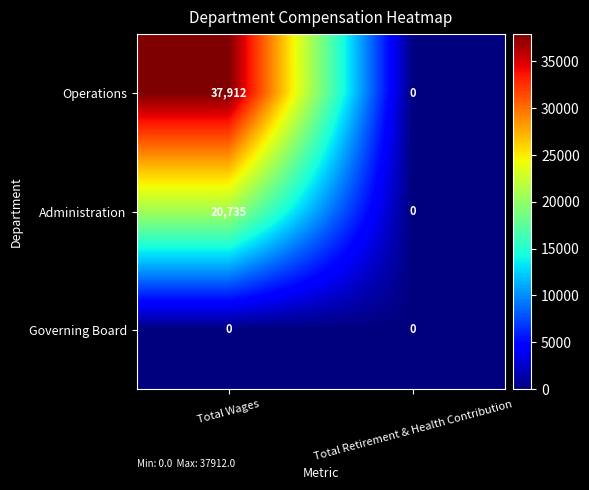

Rank the series by their average value, from lowest to highest.

Governing Board, Administration, Operations